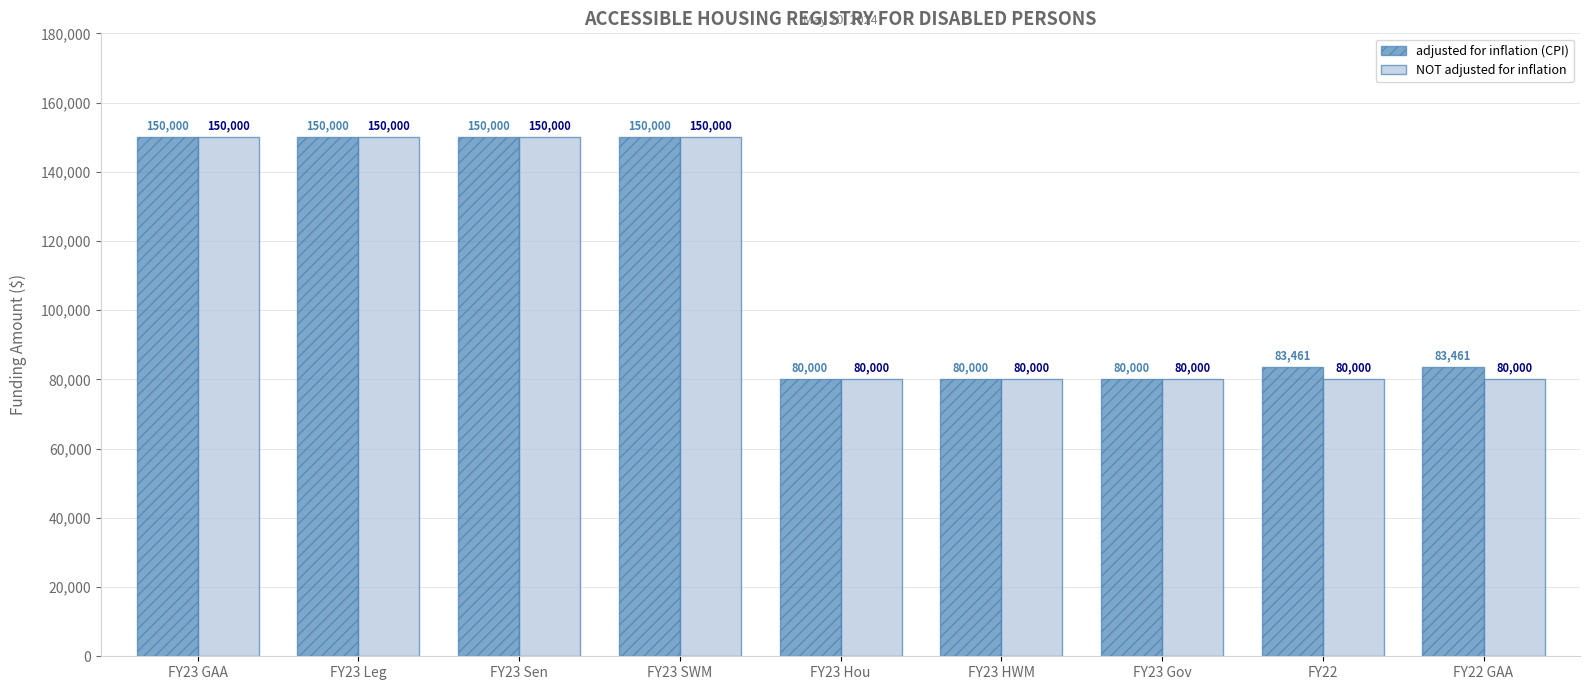

What is the label of the 4th bar from the right?

FY23 HWM